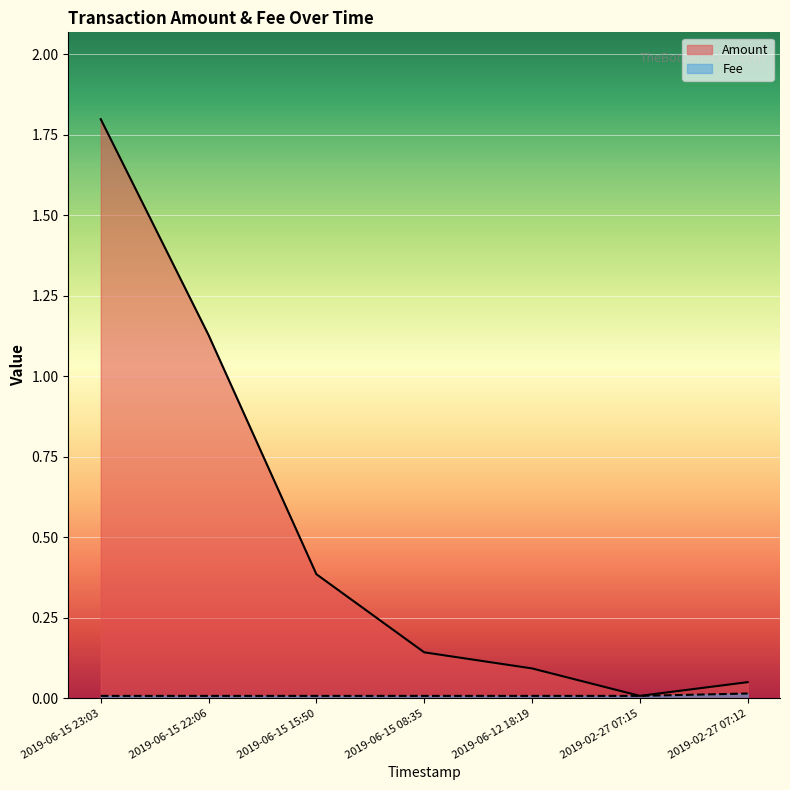

Reading left to right, what are all the values shown in this chart?

Amount: 2019-06-15 23:03=1.8	2019-06-15 22:06=1.1	2019-06-15 15:50=0.4	2019-06-15 08:35=0.1	2019-06-12 18:19=0.1	2019-02-27 07:15=0.0	2019-02-27 07:12=0.1
Fee: 2019-06-15 23:03=0.0	2019-06-15 22:06=0.0	2019-06-15 15:50=0.0	2019-06-15 08:35=0.0	2019-06-12 18:19=0.0	2019-02-27 07:15=0.0	2019-02-27 07:12=0.0